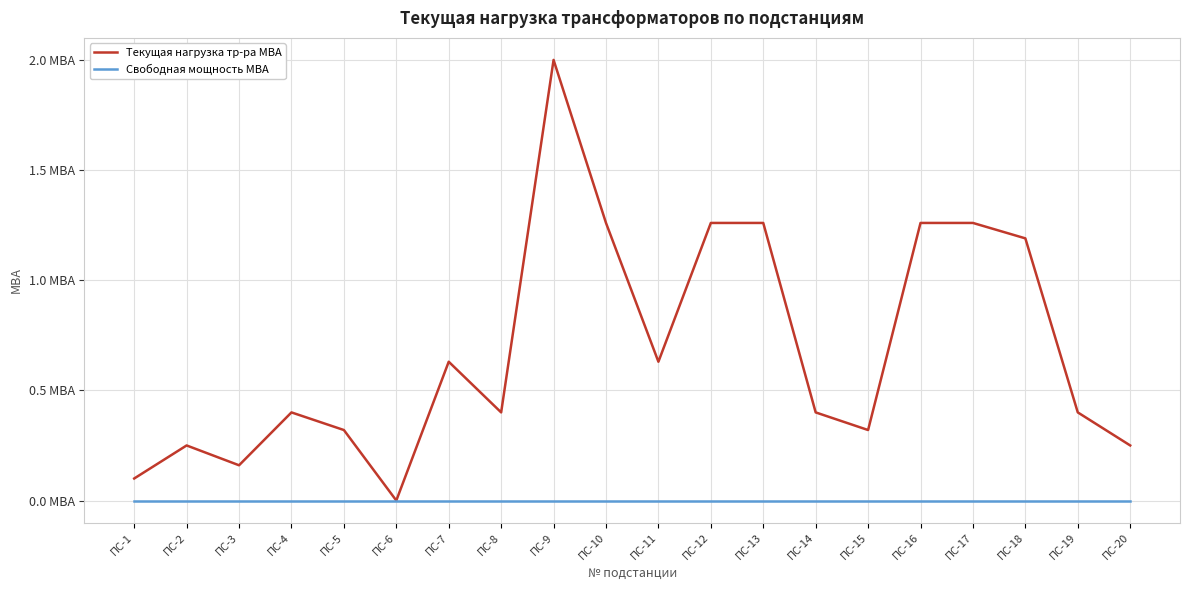

Reading left to right, extract all data points from this chart.

Текущая нагрузка тр-ра МВА: ПС-1=0.1	ПС-2=0.2	ПС-3=0.2	ПС-4=0.4	ПС-5=0.3	ПС-6=0.0	ПС-7=0.6	ПС-8=0.4	ПС-9=2.0	ПС-10=1.3	ПС-11=0.6	ПС-12=1.3	ПС-13=1.3	ПС-14=0.4	ПС-15=0.3	ПС-16=1.3	ПС-17=1.3	ПС-18=1.2	ПС-19=0.4	ПС-20=0.2
Свободная мощность МВА: ПС-1=0.0	ПС-2=0.0	ПС-3=0.0	ПС-4=0.0	ПС-5=0.0	ПС-6=0.0	ПС-7=0.0	ПС-8=0.0	ПС-9=0.0	ПС-10=0.0	ПС-11=0.0	ПС-12=0.0	ПС-13=0.0	ПС-14=0.0	ПС-15=0.0	ПС-16=0.0	ПС-17=0.0	ПС-18=0.0	ПС-19=0.0	ПС-20=0.0